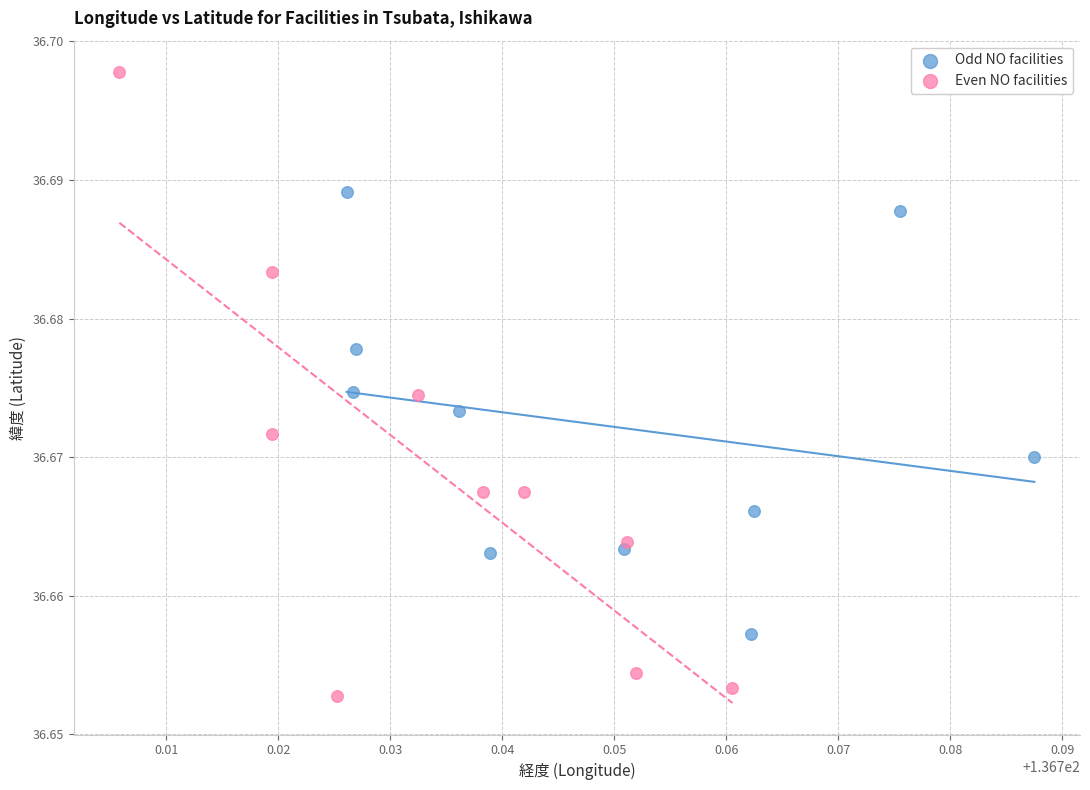

Which series reaches the maximum Y coordinate?

Even NO facilities